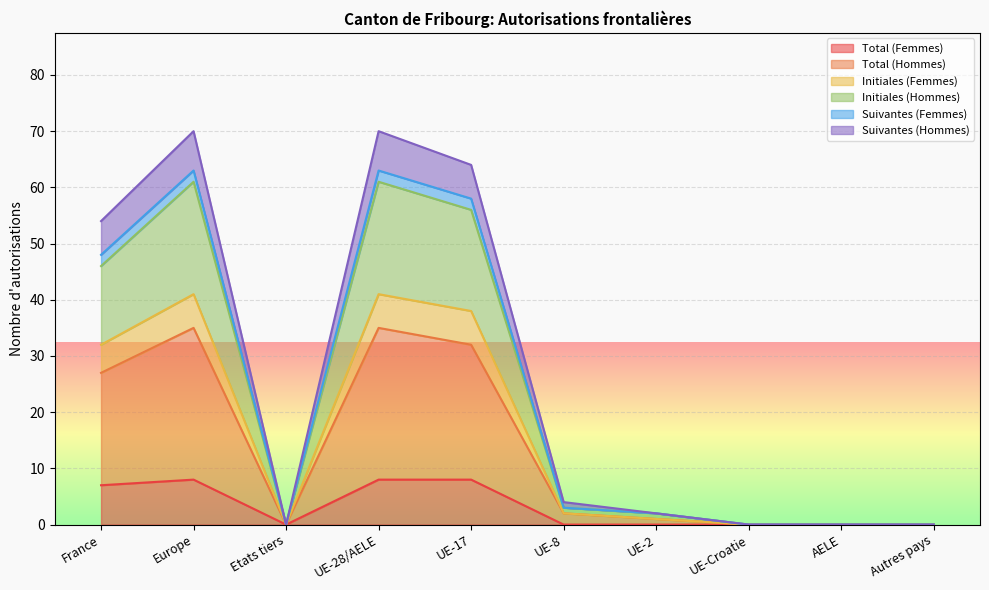

Count the number of data series in this chart.

6